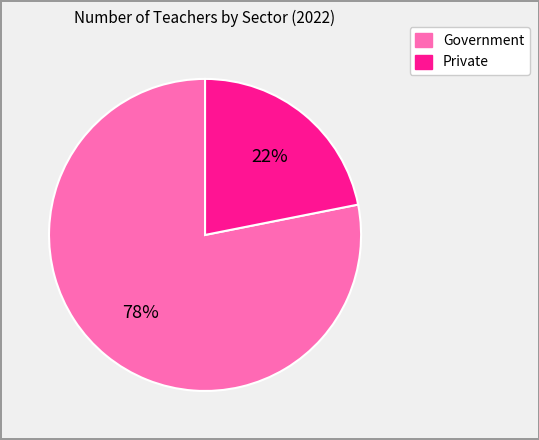

Which slice is the largest?

Government